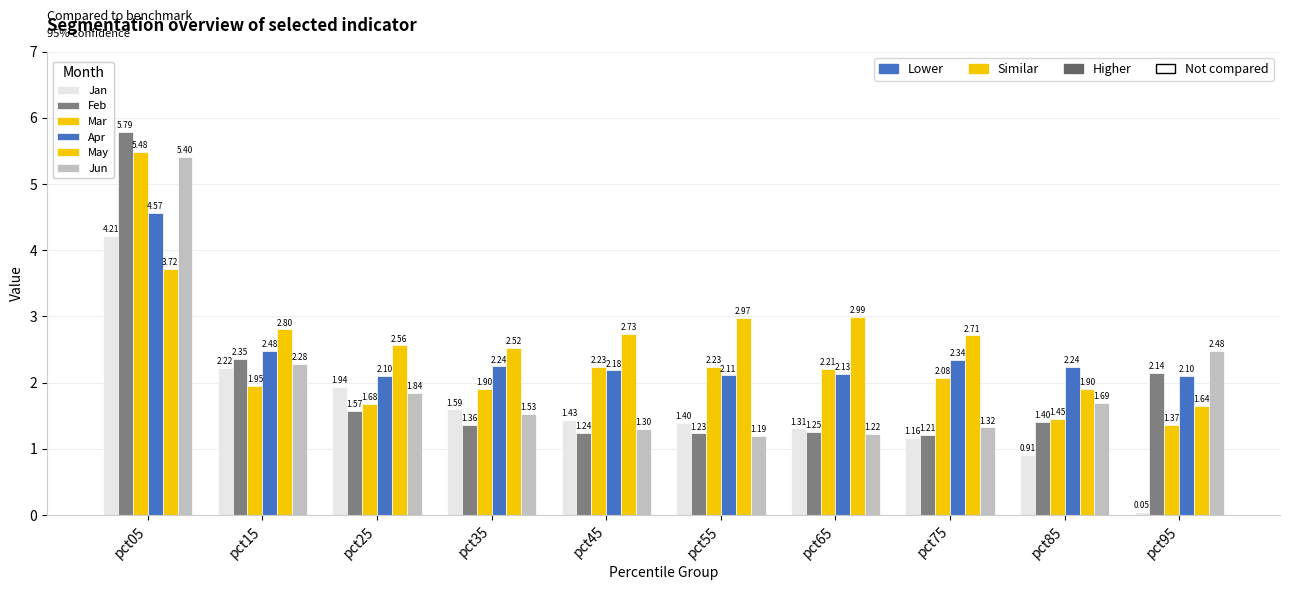

What is the value of the Feb bar at the 10th from the left?

2.1